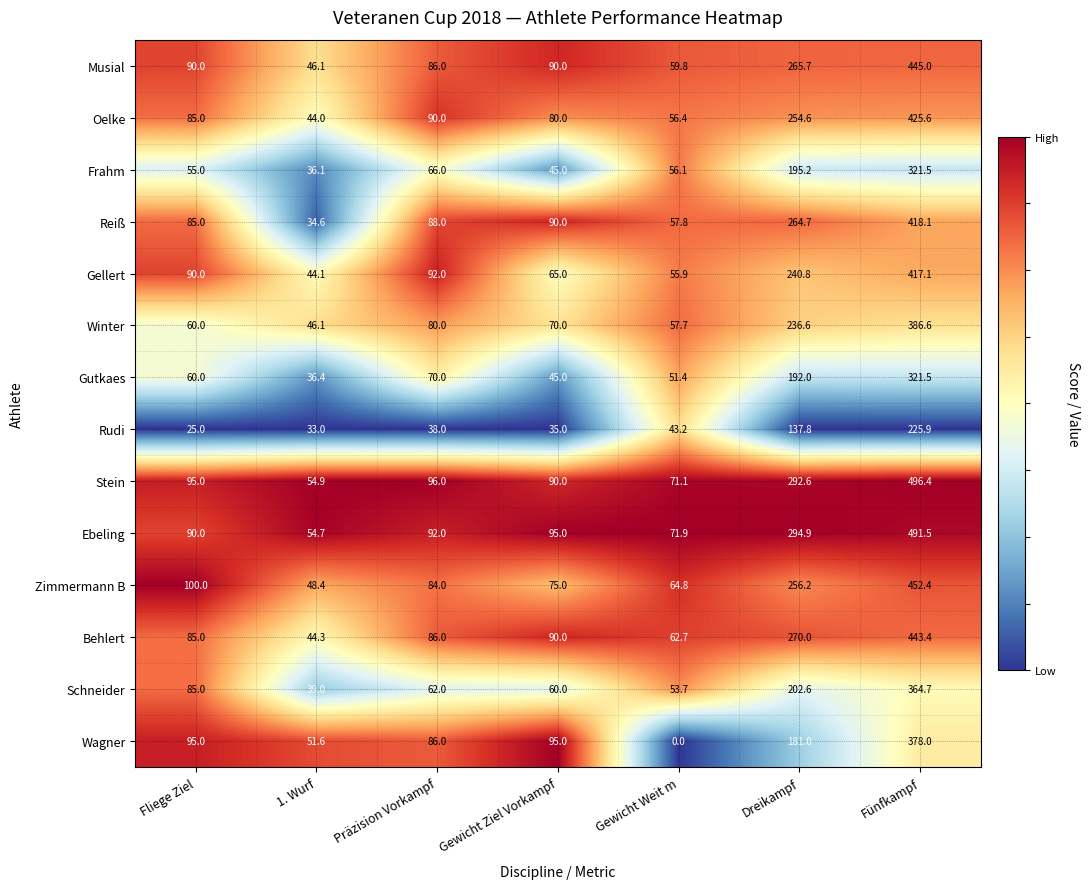

At which label does Gellert reach its peak?

Fünfkampf